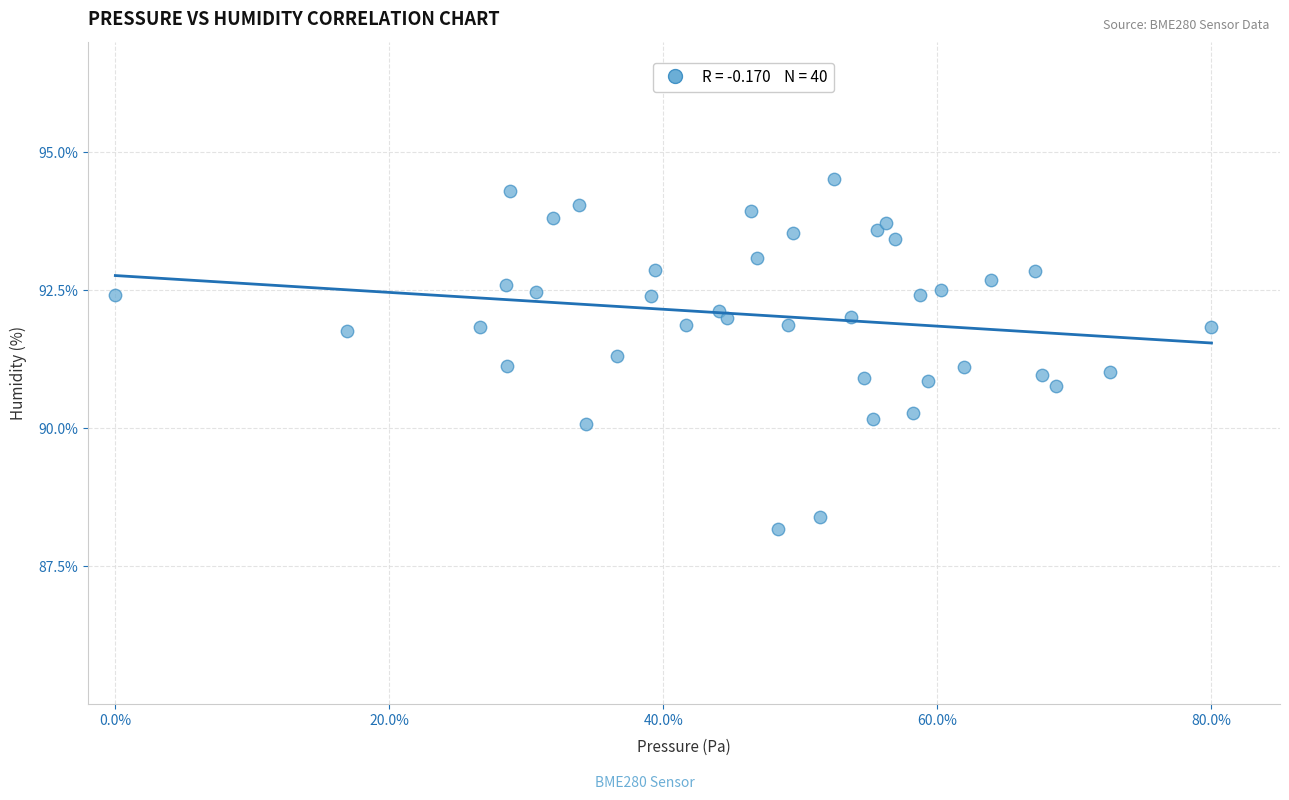

What is the range of X values (max minus min)?

80.0